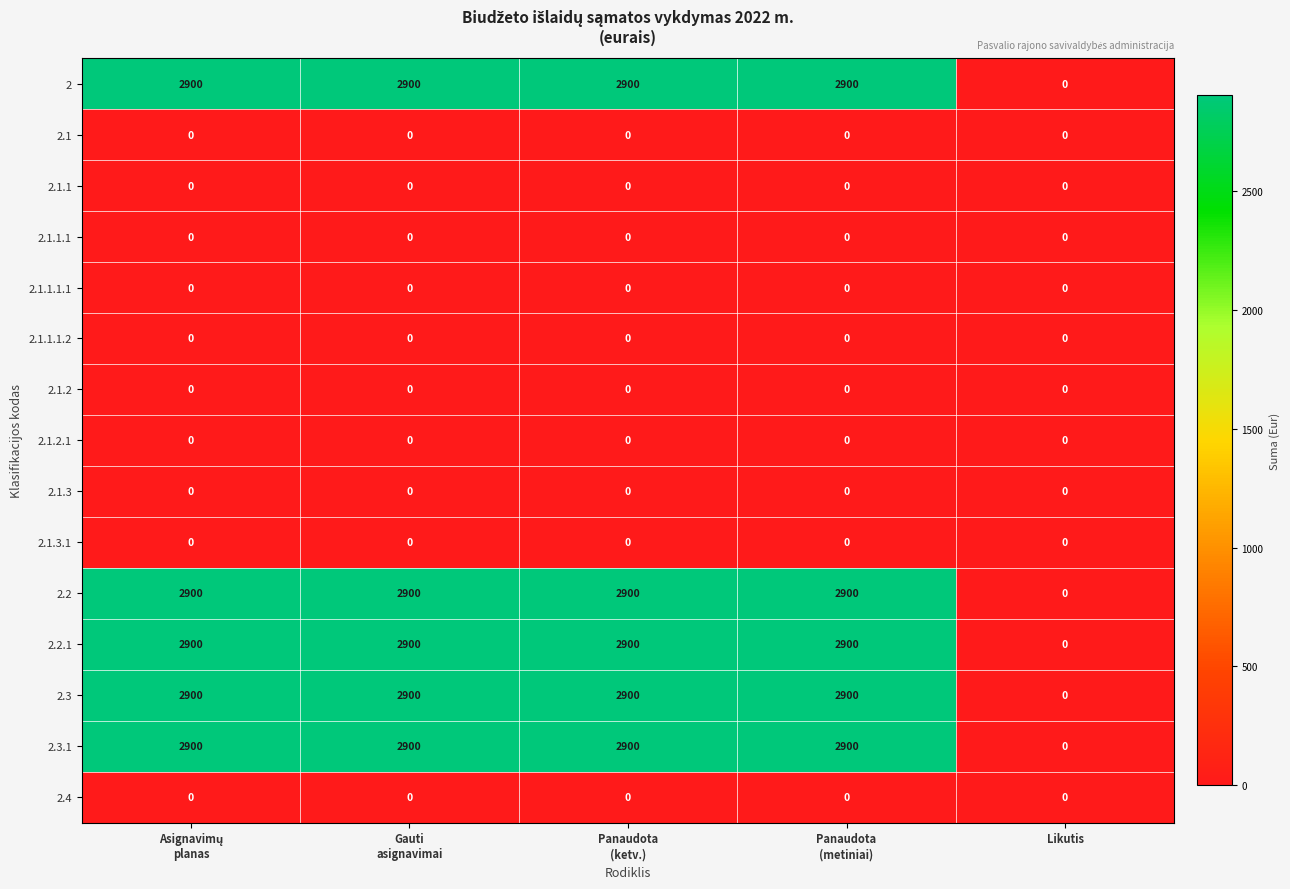

At how many categories does at least one series exceed 1644?

4